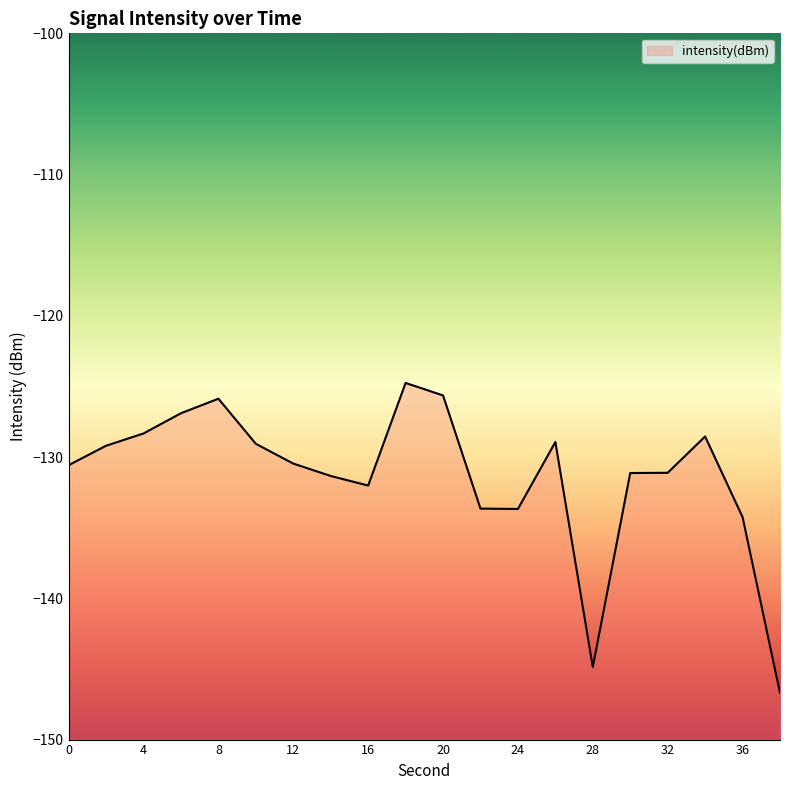

How many points are higher than both their immediate neighbors (excluding endpoints)?

4